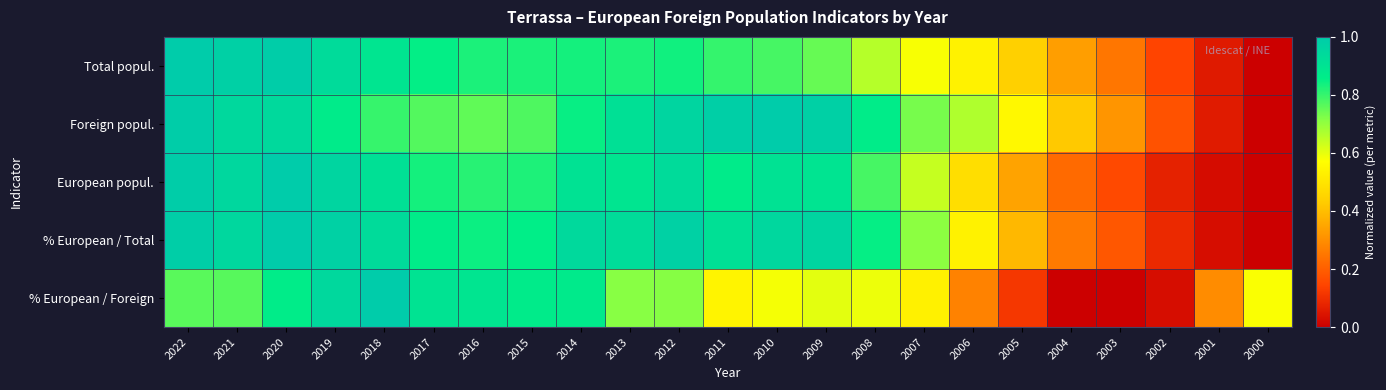

At which category is the sum across all series the highest?

2020